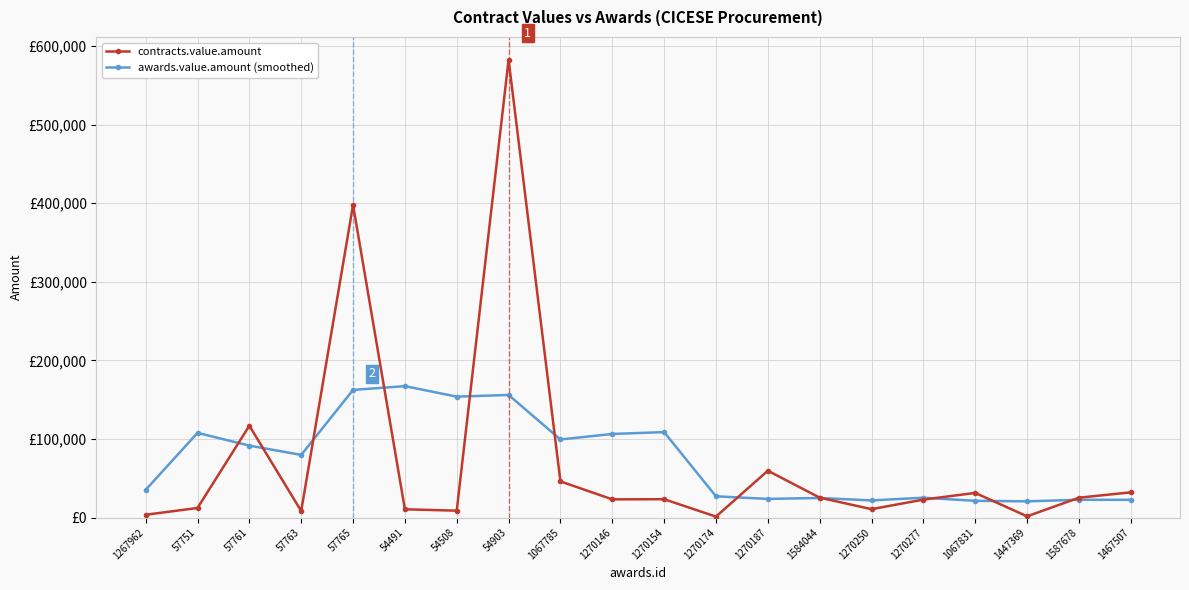

What is the minimum value shown in the chart?

1156.0